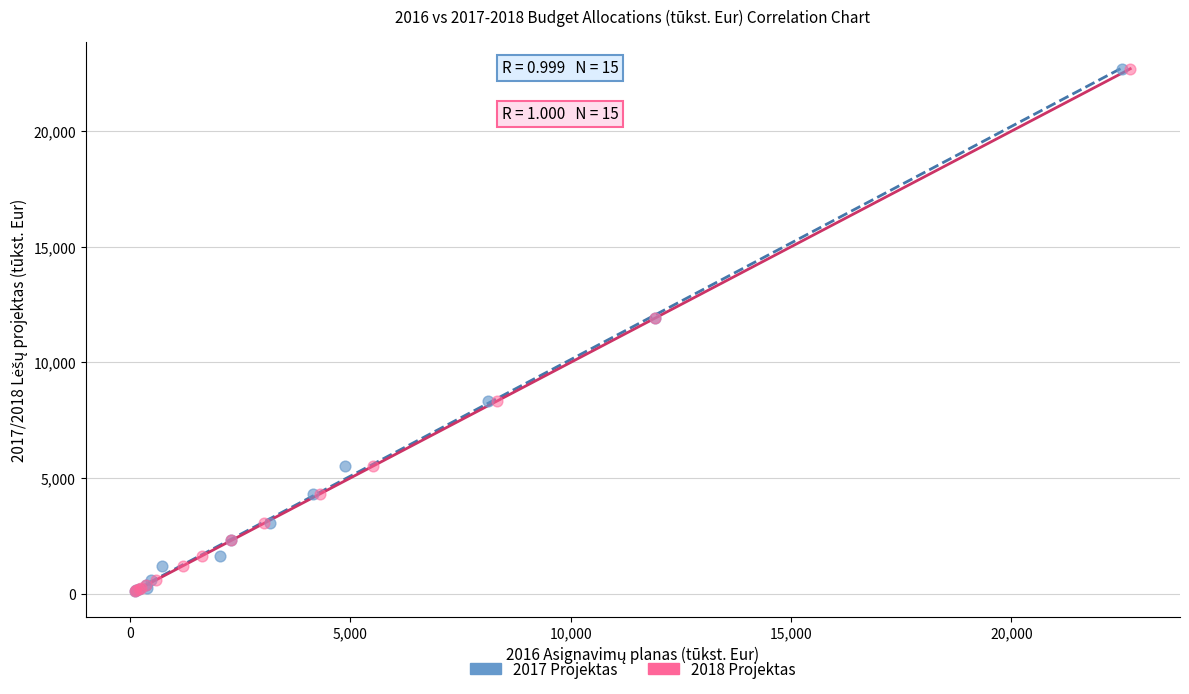

Which series has the widest spread of Y values?

2018 Projektas